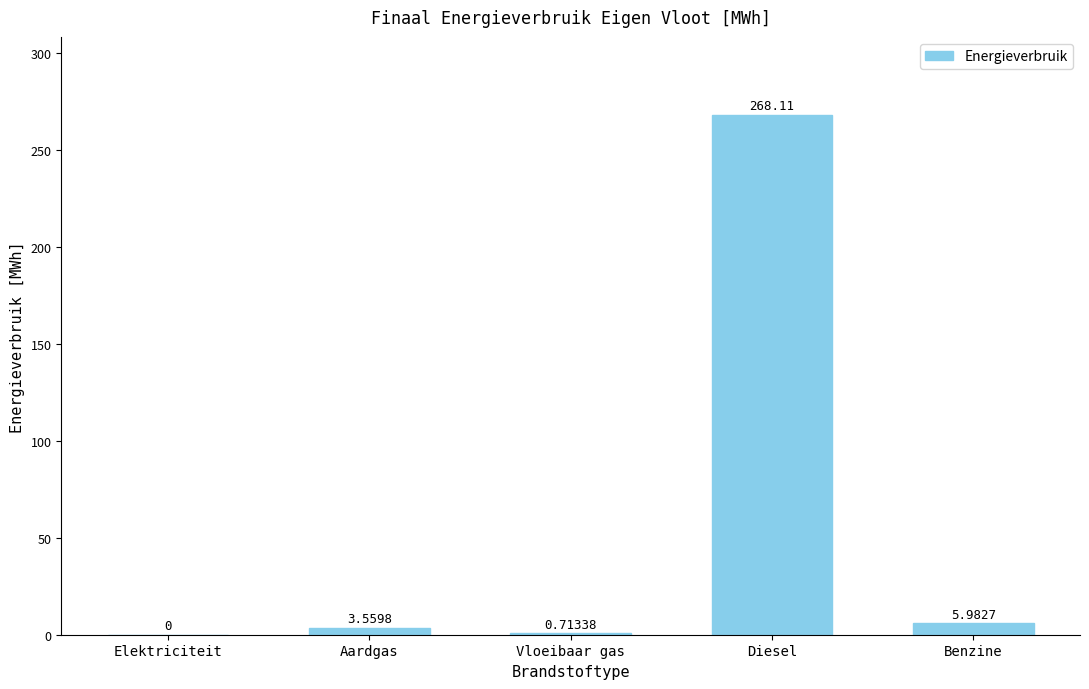

Which label corresponds to the largest value in the chart?

Diesel